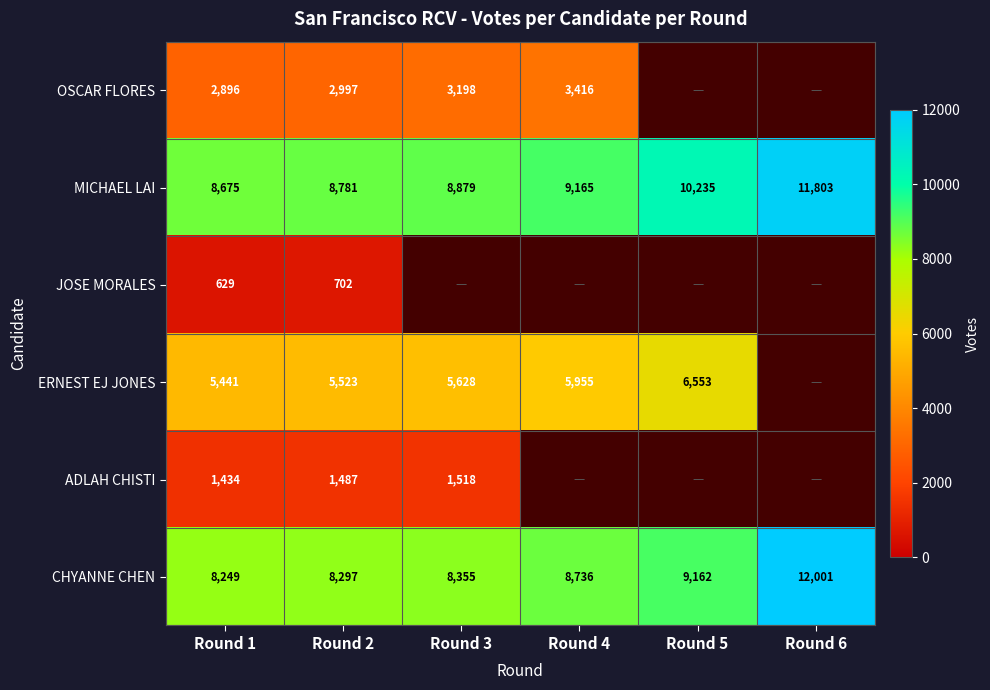

How many data points in MICHAEL LAI are less than 9165?

3